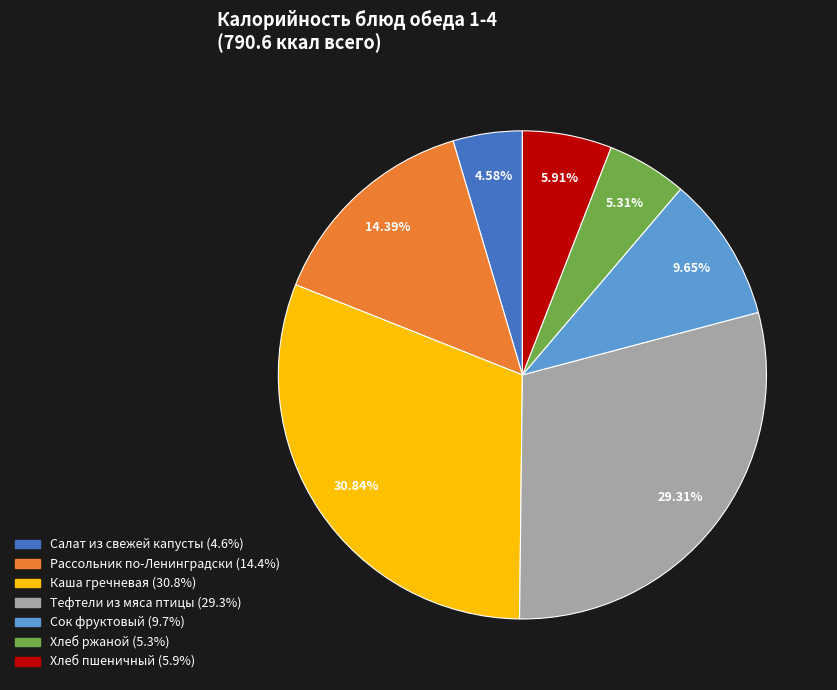

Do Тефтели из мяса птицы and Хлеб ржаной together represent more than half of the pie?

No